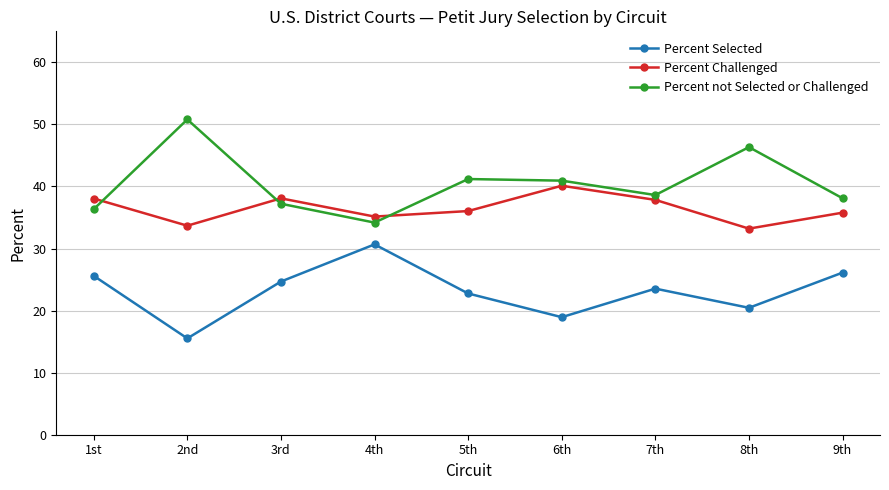

Between which two adjacent categories do Percent not Selected or Challenged and Percent Challenged first intersect?

1st and 2nd